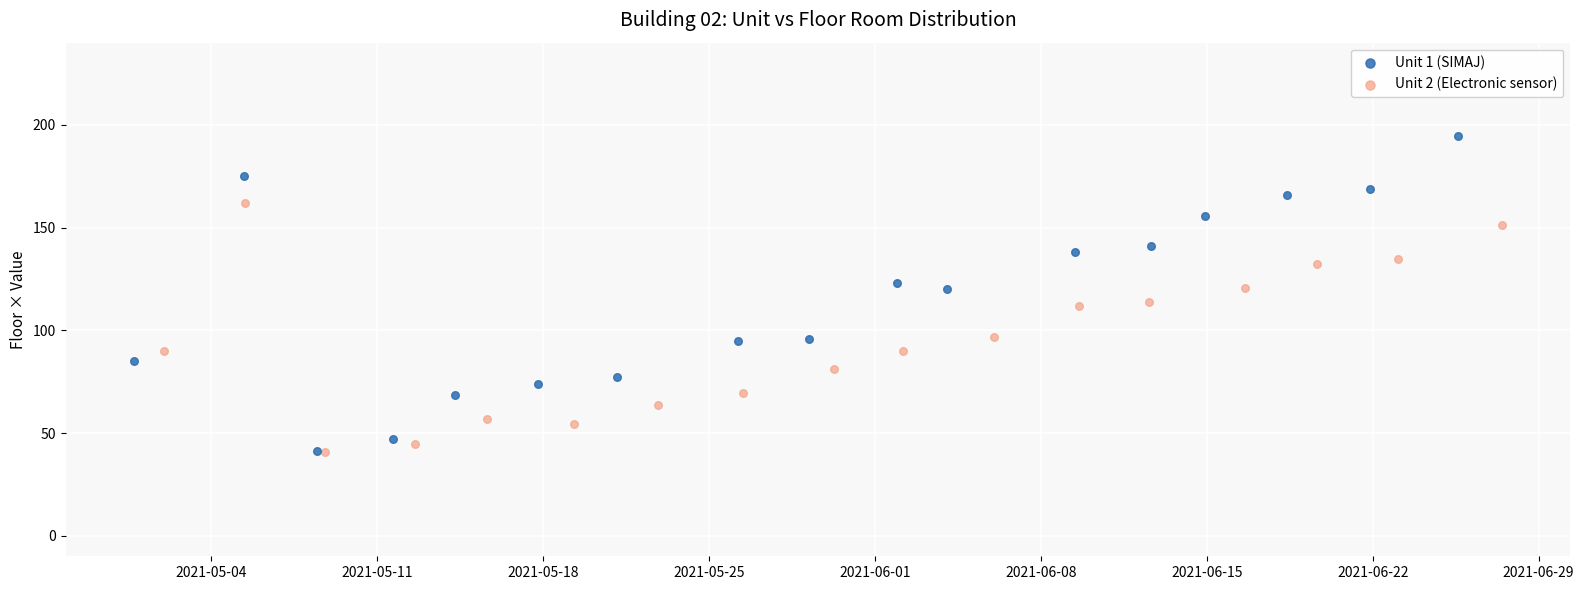

Which series has the largest Y range (max minus min)?

Unit 1 (SIMAJ)